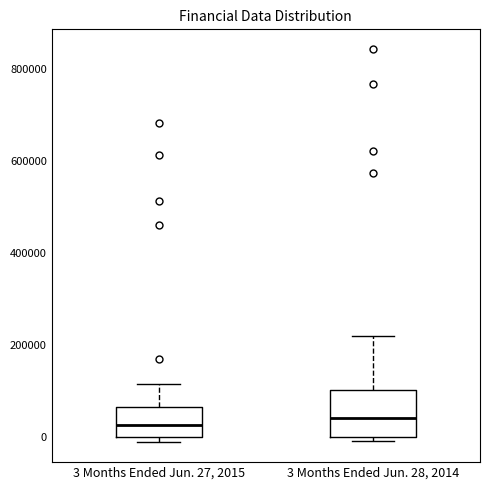

Which box is the tallest, from its lower edge to its upper edge?

3 Months Ended Jun. 28, 2014